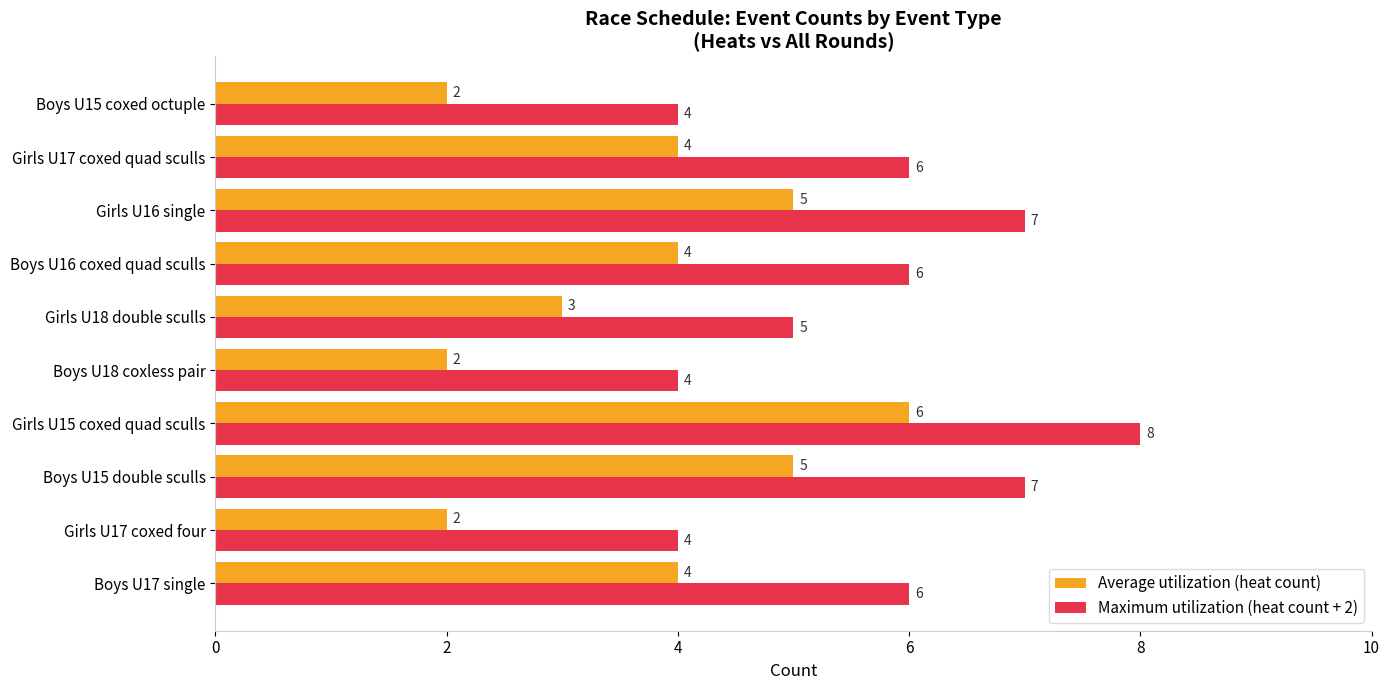

Rank the series by their maximum value, from lowest to highest.

Average utilization (heat count), Maximum utilization (heat count + 2)